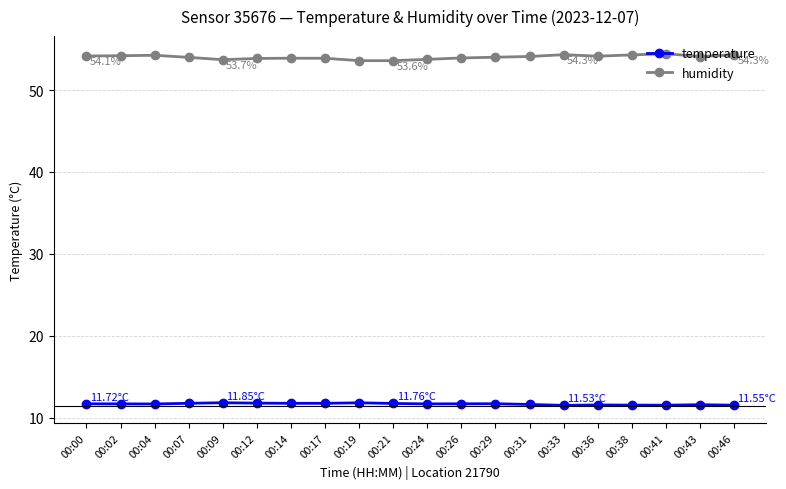

True or false: temperature and humidity cross at least once.

False